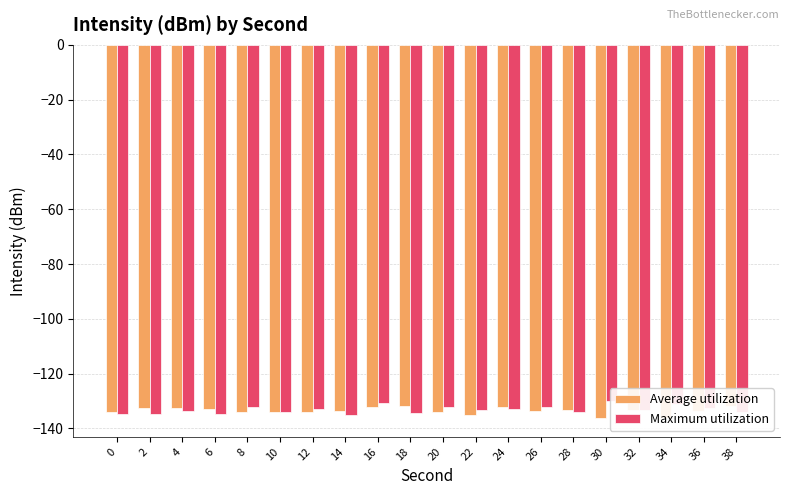

Reading left to right, extract all data points from this chart.

Average utilization: 0=-133.9	2=-132.5	4=-132.4	6=-132.9	8=-134.1	10=-134.0	12=-134.1	14=-133.5	16=-132.1	18=-131.7	20=-134.1	22=-134.9	24=-132.3	26=-133.7	28=-133.3	30=-136.2	32=-133.1	34=-136.1	36=-133.7	38=-131.6
Maximum utilization: 0=-134.7	2=-134.7	4=-133.5	6=-134.6	8=-132.1	10=-134.1	12=-132.8	14=-135.1	16=-130.8	18=-134.5	20=-132.2	22=-133.4	24=-132.9	26=-132.3	28=-134.1	30=-129.8	32=-133.4	34=-131.1	36=-132.4	38=-133.9